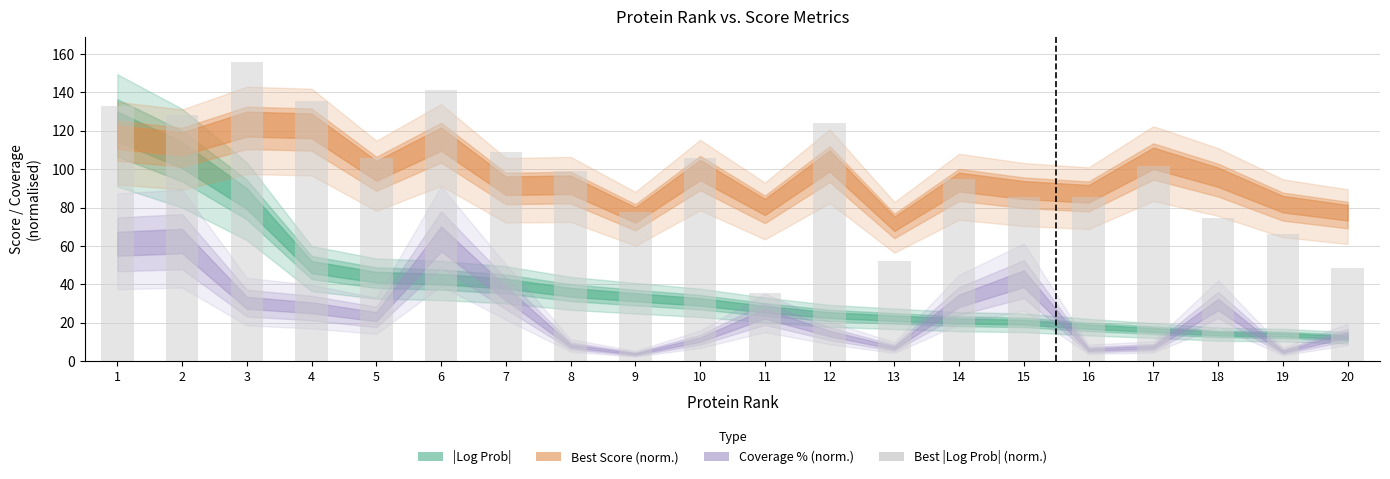

What is the value of the 19th bar from the left?

66.0